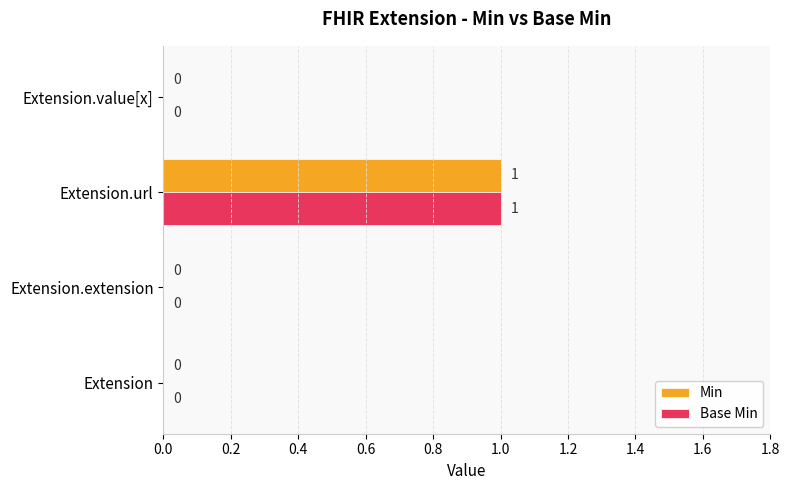

What are all the series names shown in the legend?

Min, Base Min